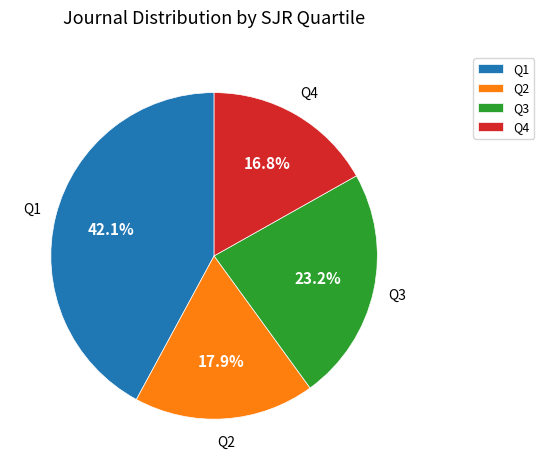

What is the smallest slice in the pie chart?

Q4